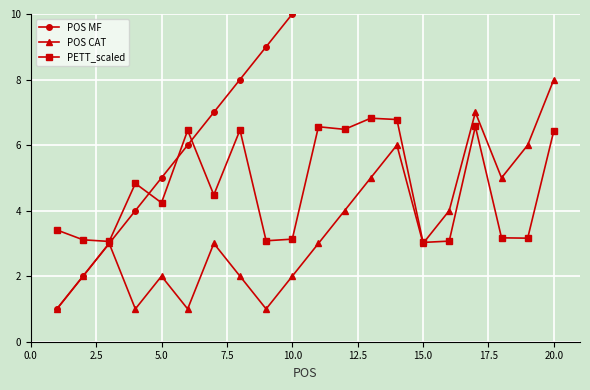

How many data points does each series have?

20